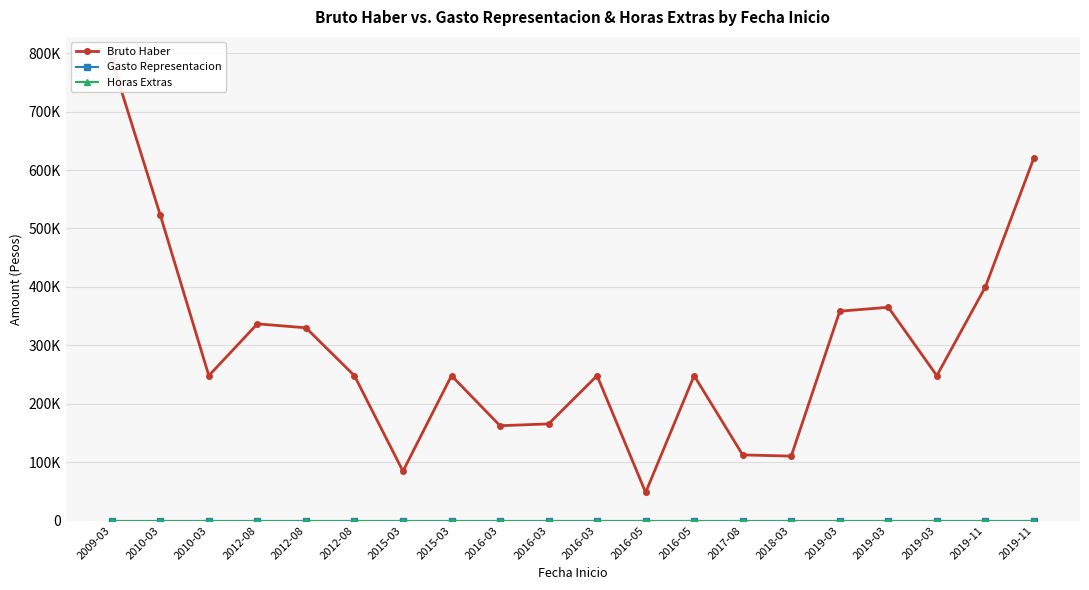

At which label does Bruto Haber reach its minimum?

2016-05